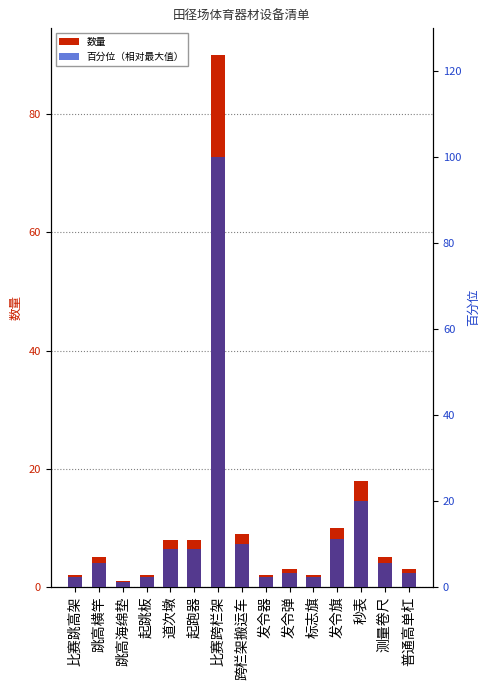

What are all the series names shown in the legend?

数量, 百分位（相对最大值）